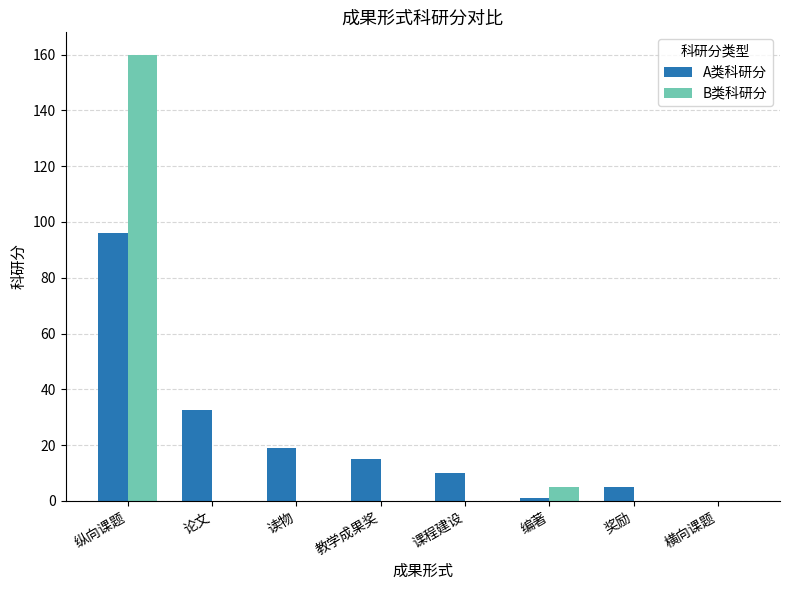

At which category does the chart reach its peak across all series?

纵向课题